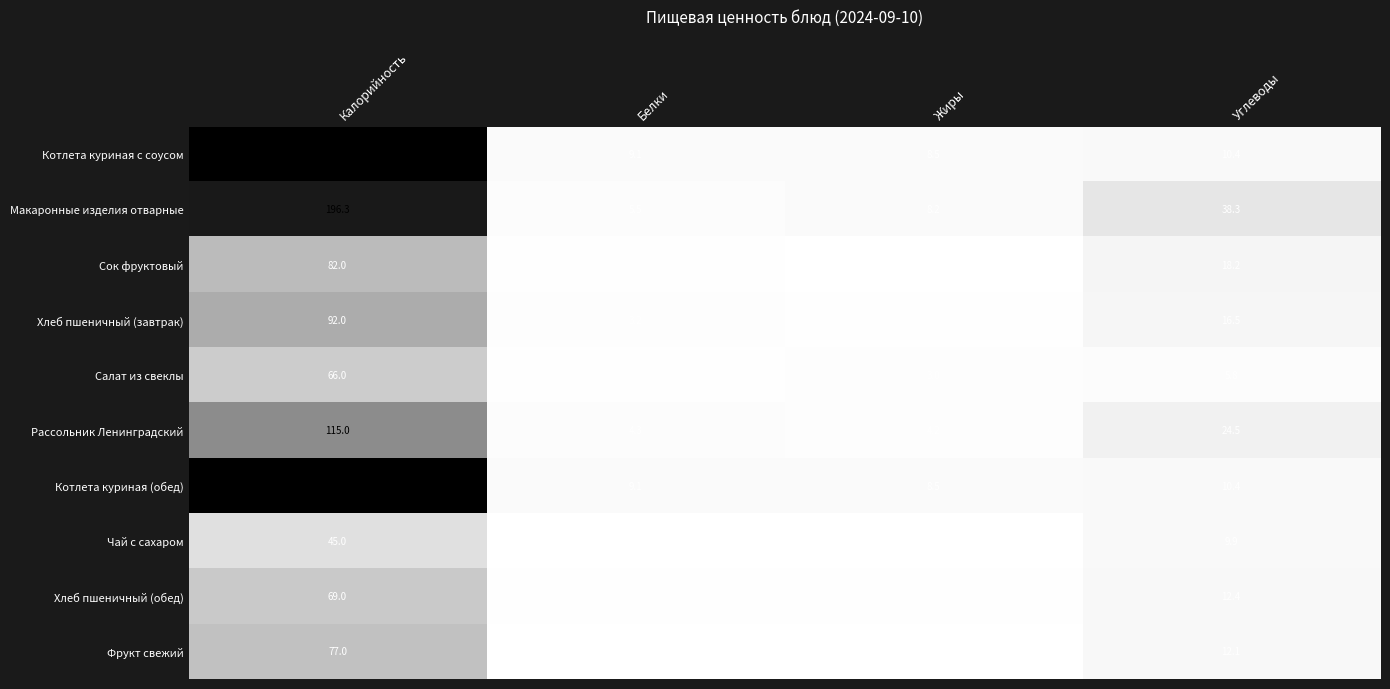

What is the spread (max minus min) of values at Углеводы?

32.5